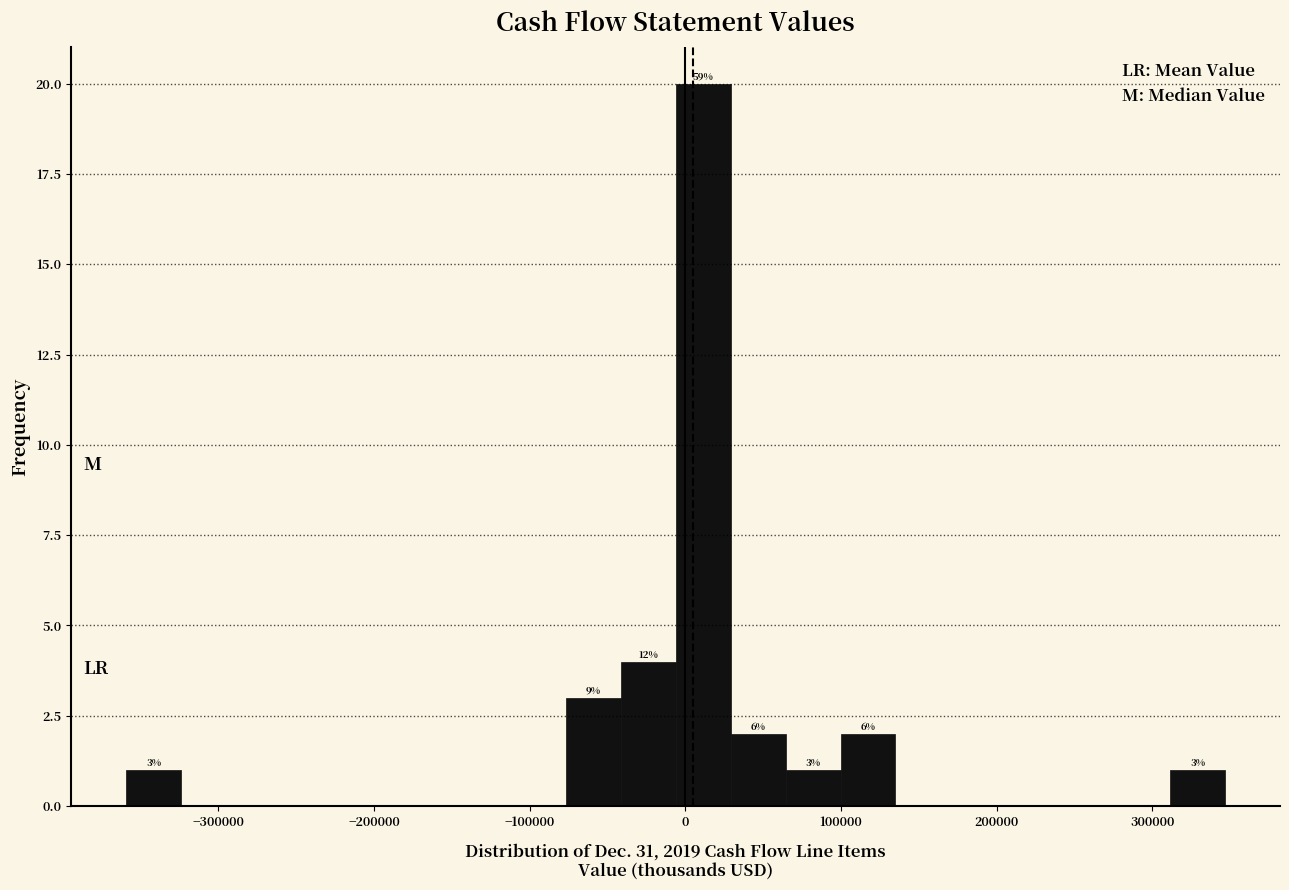

Read against the x-axis, roughly where is the centre of the tallest bar?

10000